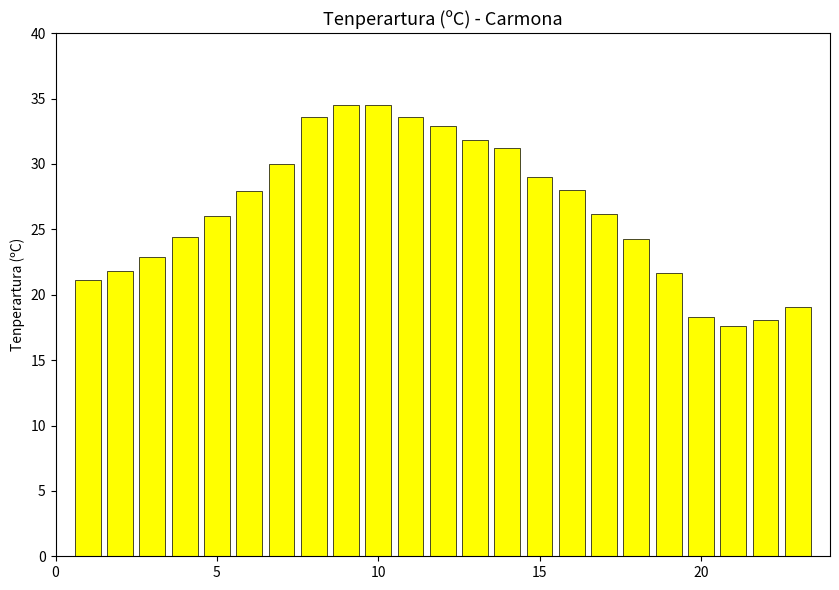

What is the value of the 9th bar from the left?

34.5